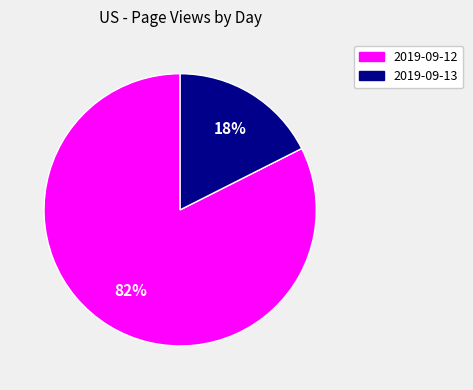

To the nearest percent, what is the combined percentage of 2019-09-13 and 2019-09-12?

100%